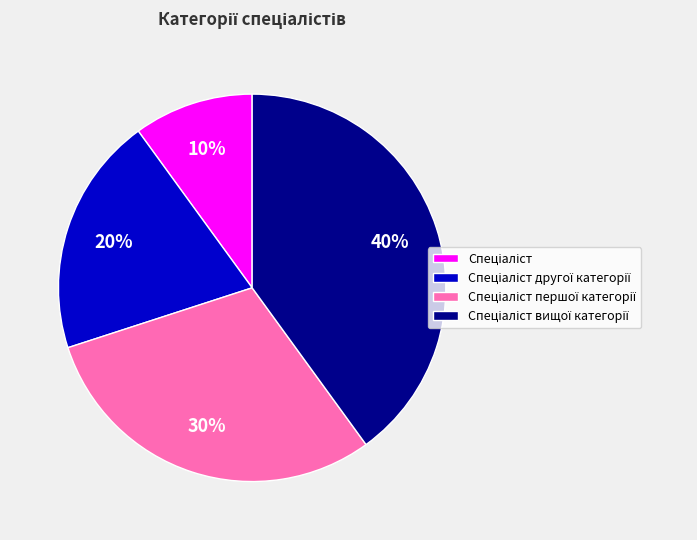

Is there any slice that represents more than half of the pie?

No